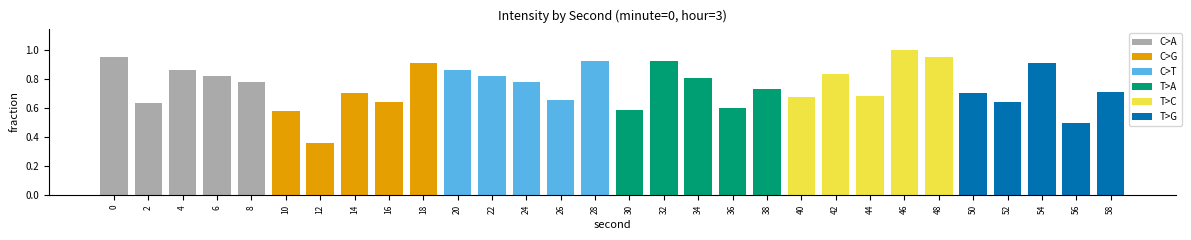

What is the difference between the highest and lowest values at 4?

0.2